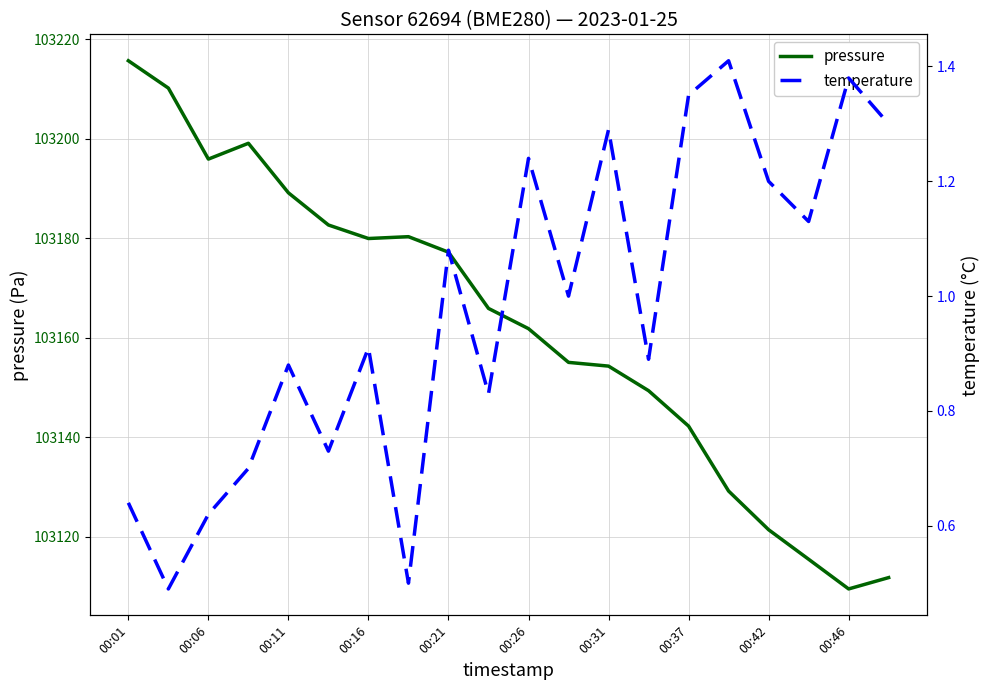

What is the maximum value for pressure?

103215.7